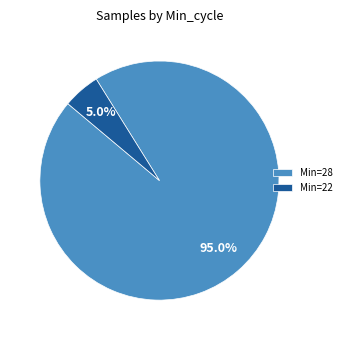

How many segments does this pie chart have?

2